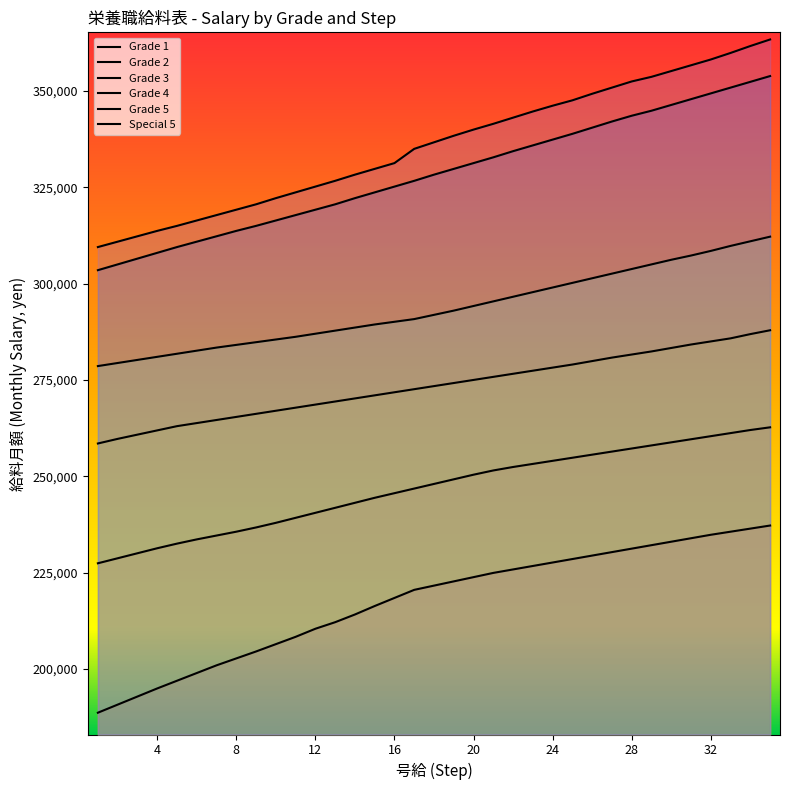

Reading left to right, list all the values displayed in this chart.

Grade 1: 1=188600	2=190700	3=192800	4=194900	5=196900	6=198900	7=200900	8=202700	9=204500	10=206400	11=208300	12=210400	13=212100	14=214100	15=216300	16=218400	17=220500	18=221600	19=222700	20=223800	21=224900	22=225800	23=226700	24=227600	25=228500	26=229400	27=230300	28=231200	29=232100	30=233000	31=233900	32=234800	33=235600	34=236400	35=237200
Grade 2: 1=227400	2=228700	3=230000	4=231300	5=232500	6=233600	7=234600	8=235600	9=236700	10=237900	11=239200	12=240500	13=241800	14=243100	15=244400	16=245600	17=246800	18=248000	19=249200	20=250400	21=251500	22=252400	23=253200	24=254000	25=254800	26=255600	27=256400	28=257200	29=258000	30=258800	31=259600	32=260400	33=261200	34=262000	35=262700
Grade 3: 1=258500	2=259700	3=260800	4=261900	5=263000	6=263800	7=264600	8=265400	9=266200	10=267000	11=267800	12=268600	13=269400	14=270200	15=271000	16=271800	17=272600	18=273400	19=274200	20=275000	21=275800	22=276600	23=277400	24=278200	25=279000	26=279900	27=280800	28=281600	29=282400	30=283300	31=284200	32=285000	33=285800	34=286900	35=287900
Grade 4: 1=278600	2=279400	3=280200	4=281000	5=281800	6=282600	7=283400	8=284100	9=284800	10=285500	11=286200	12=287000	13=287800	14=288600	15=289400	16=290100	17=290800	18=291900	19=293000	20=294200	21=295400	22=296600	23=297800	24=299000	25=300200	26=301400	27=302600	28=303800	29=305000	30=306200	31=307300	32=308500	33=309800	34=311000	35=312200
Grade 5: 1=303500	2=305000	3=306500	4=308000	5=309500	6=310900	7=312300	8=313700	9=315000	10=316400	11=317800	12=319200	13=320600	14=322200	15=323700	16=325200	17=326700	18=328300	19=329800	20=331300	21=332800	22=334400	23=335900	24=337400	25=338900	26=340500	27=342100	28=343600	29=344900	30=346400	31=347900	32=349400	33=350900	34=352400	35=353900
Special 5: 1=309500	2=310900	3=312300	4=313700	5=315000	6=316400	7=317800	8=319200	9=320600	10=322200	11=323700	12=325200	13=326700	14=328300	15=329800	16=331300	17=335000	18=336700	19=338400	20=340000	21=341500	22=343100	23=344700	24=346200	25=347600	26=349300	27=350900	28=352500	29=353700	30=355200	31=356700	32=358200	33=359900	34=361700	35=363400